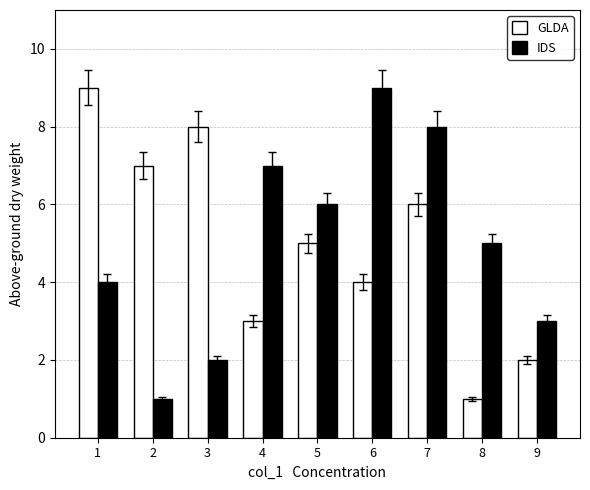

Is the value of GLDA at 4 greater than the value of IDS at 2?

Yes